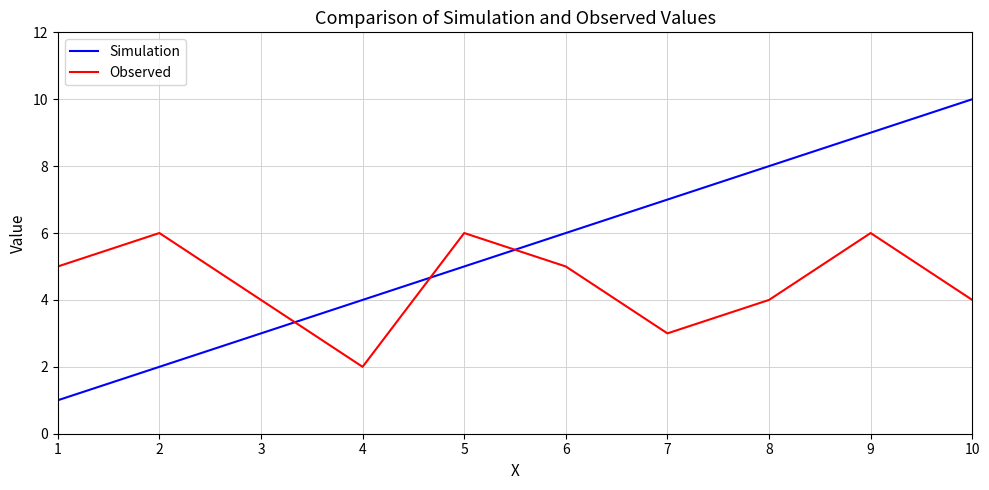

Which label corresponds to the smallest value in the chart?

1